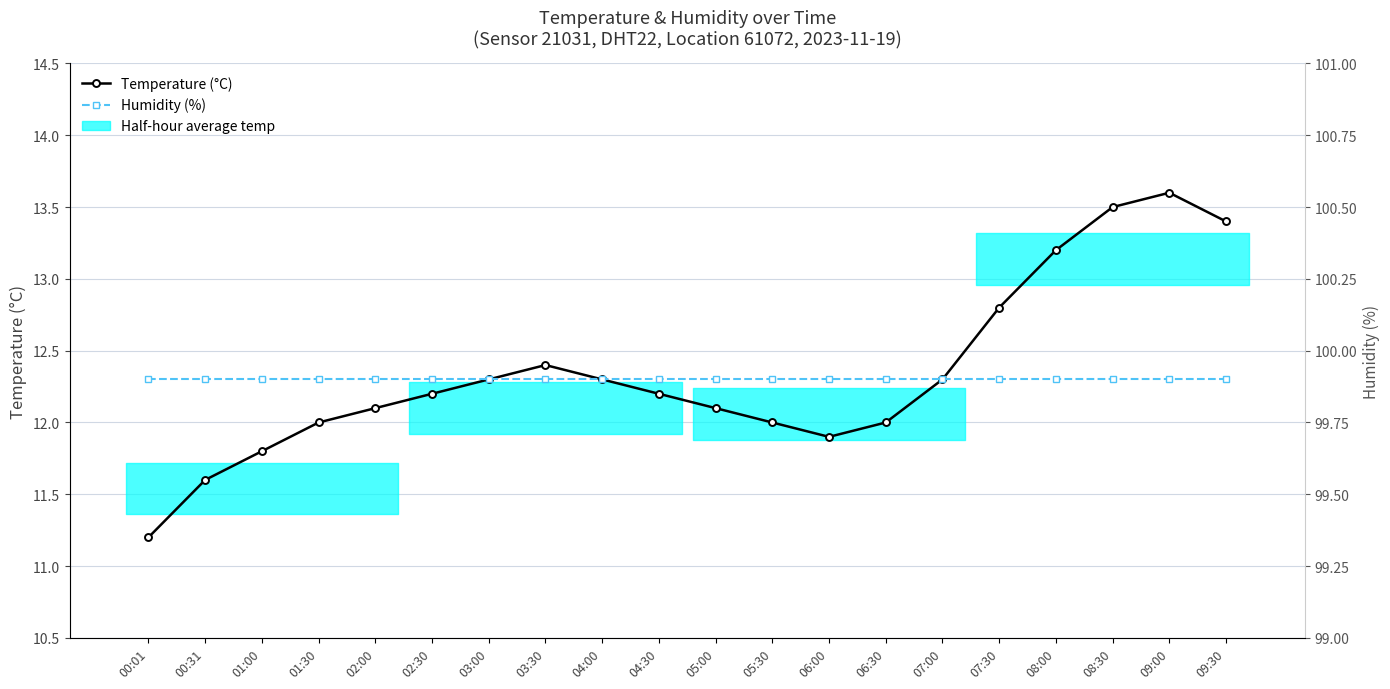

Reading left to right, what are all the values shown in this chart?

Temperature (°C): 11.2	11.6	11.8	12.0	12.1	12.2	12.3	12.4	12.3	12.2	12.1	12.0	11.9	12.0	12.3	12.8	13.2	13.5	13.6	13.4
Humidity (%): 99.9	99.9	99.9	99.9	99.9	99.9	99.9	99.9	99.9	99.9	99.9	99.9	99.9	99.9	99.9	99.9	99.9	99.9	99.9	99.9